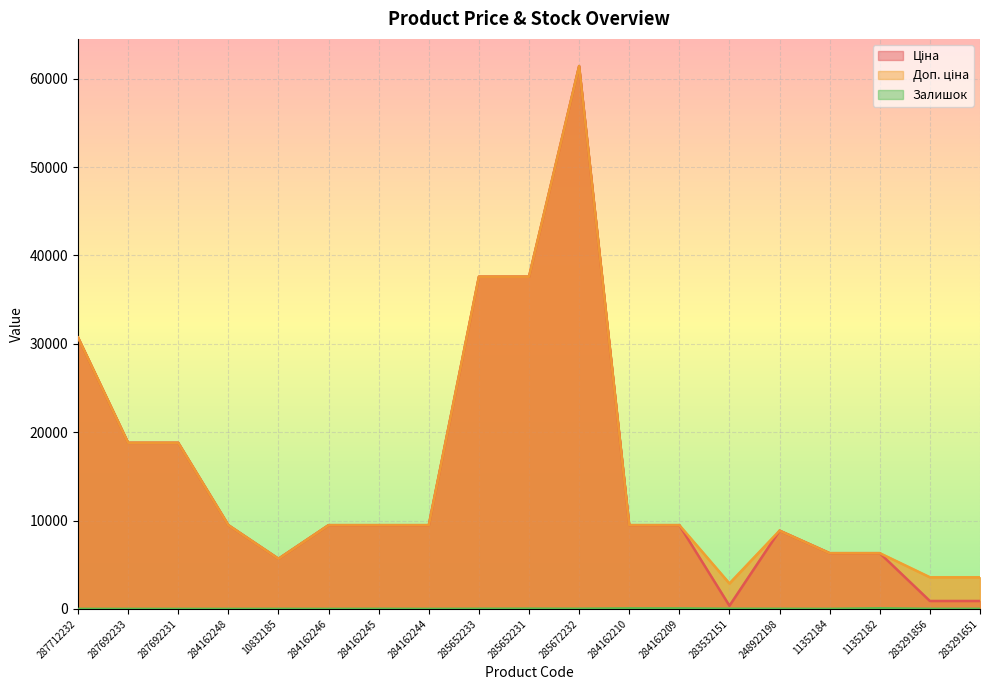

What position from the left is 285672232?

11